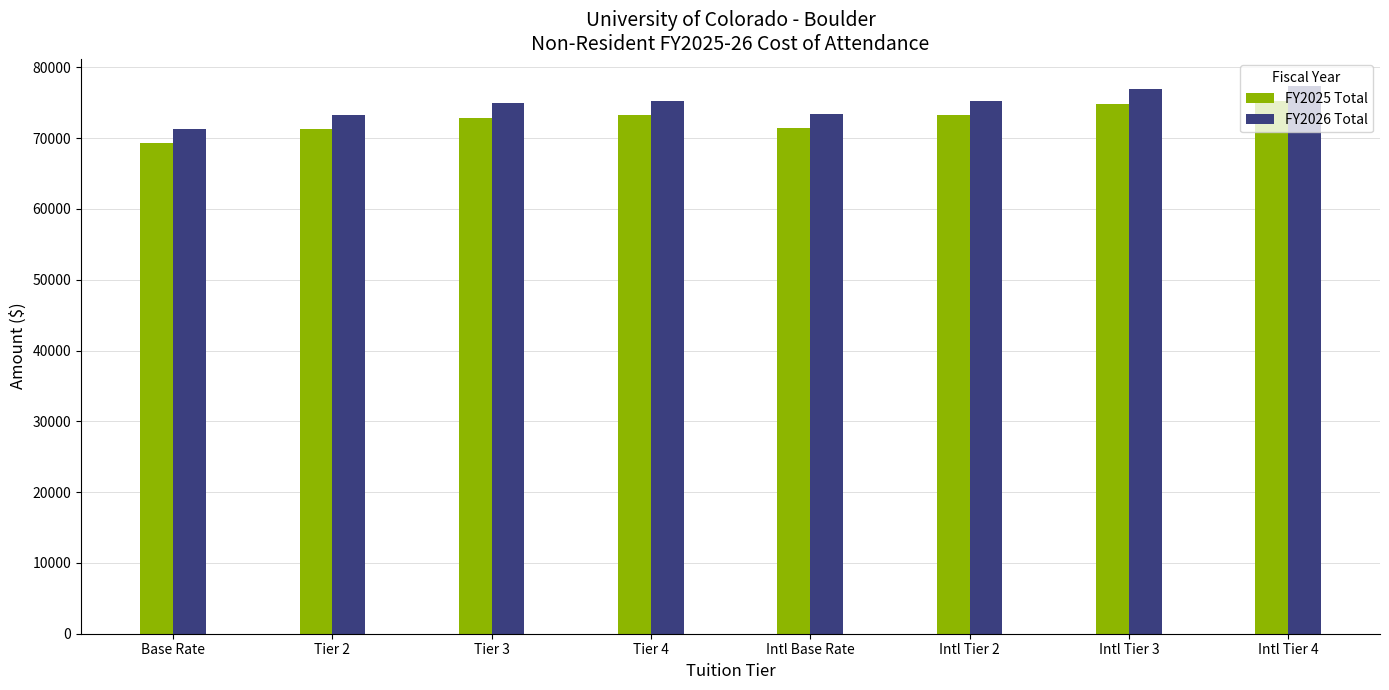

What is the label of the 7th bar from the right?

Tier 2